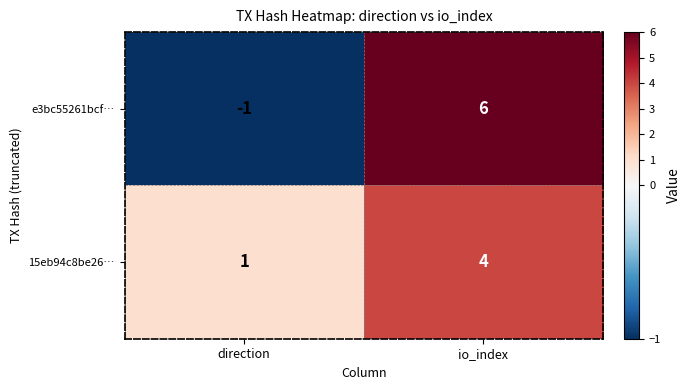

True or false: e3bc55261bcf… has a value of 10 at io_index.

False